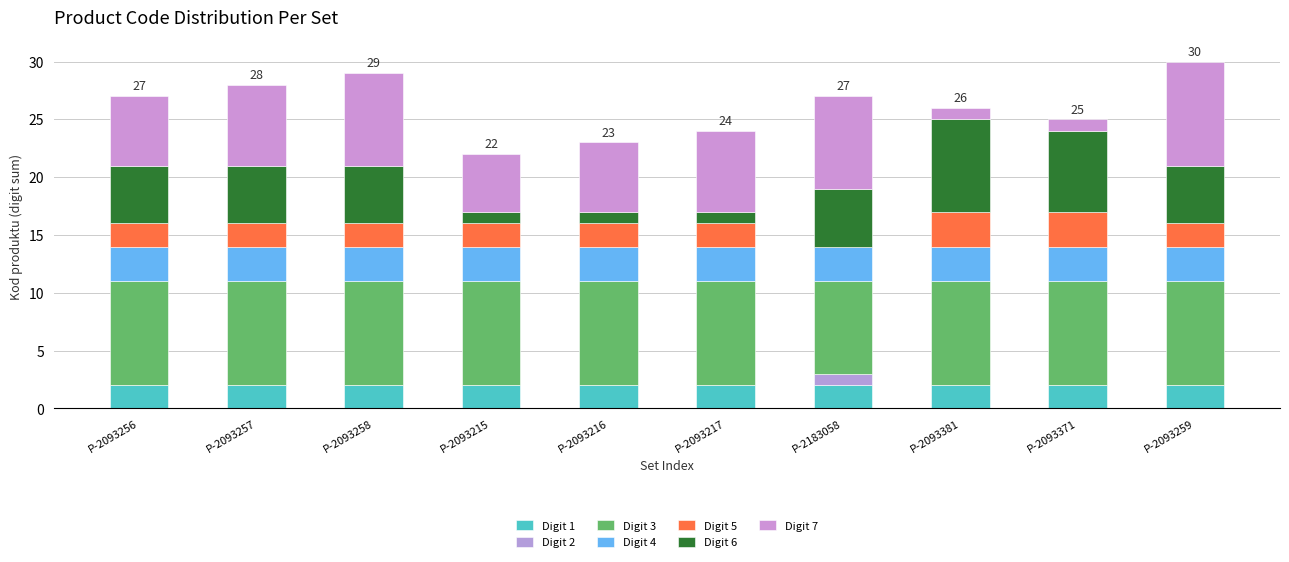

What is the label of the 1st bar from the right?

P-2093259